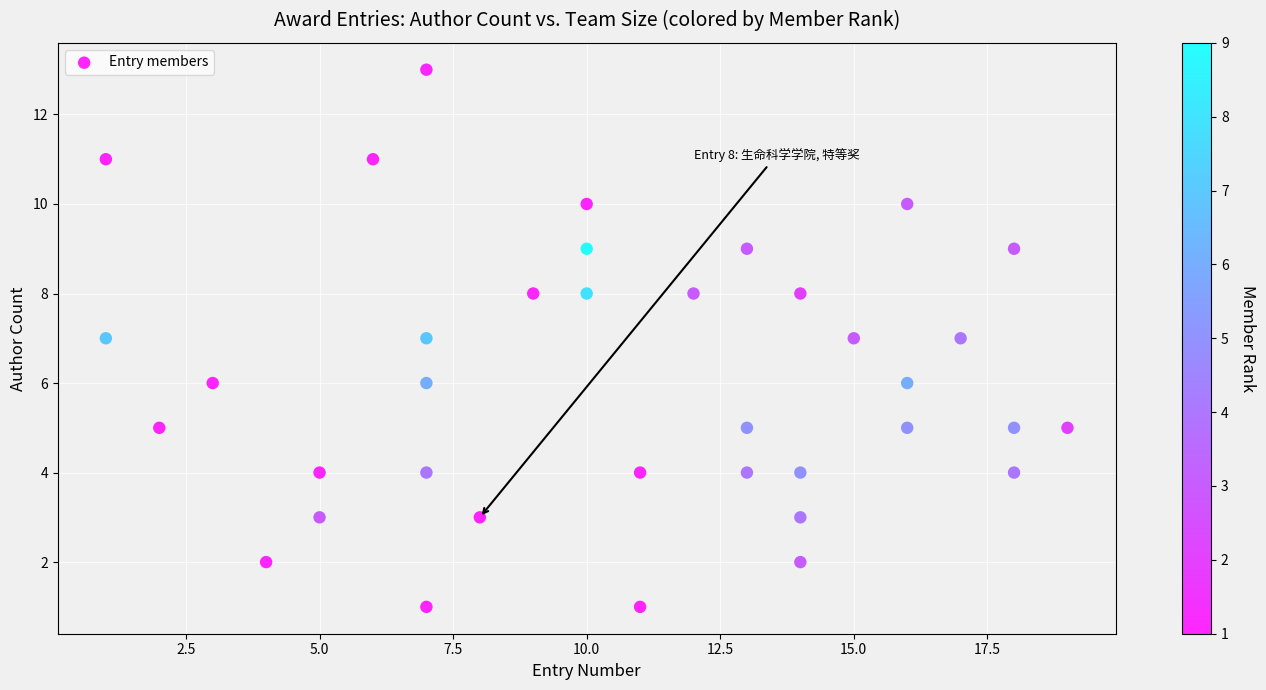

What is the range of Y values (max minus min)?

12